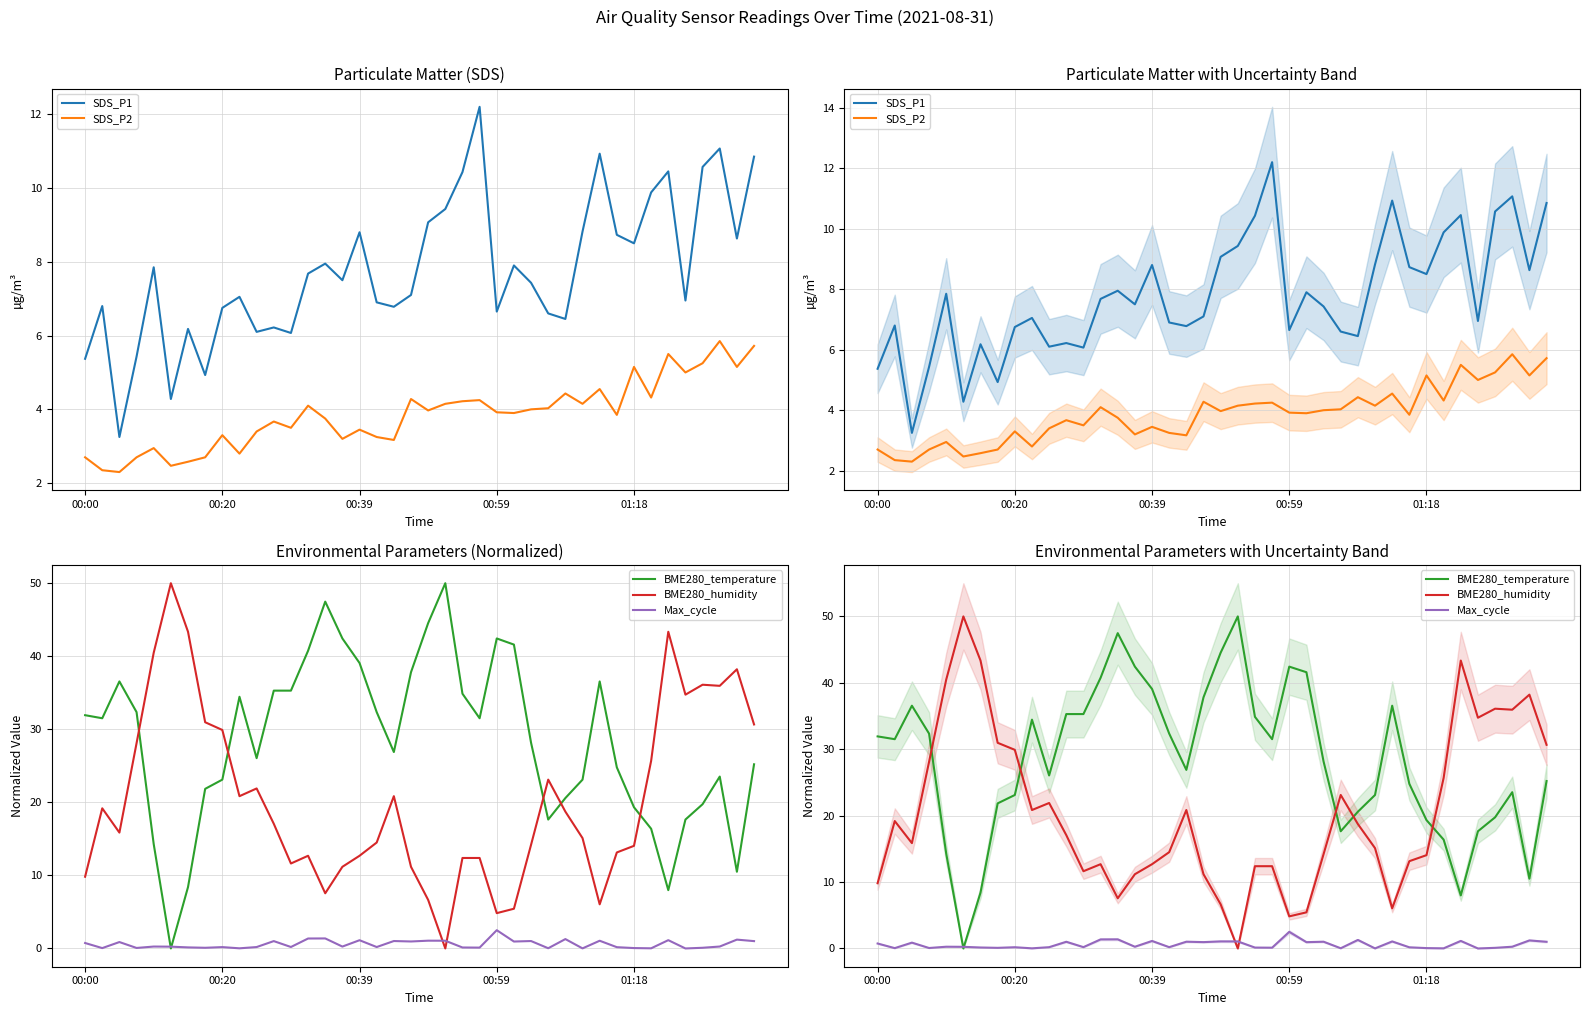

Is it true that BME280_temperature equals 34.9 at 22?

True